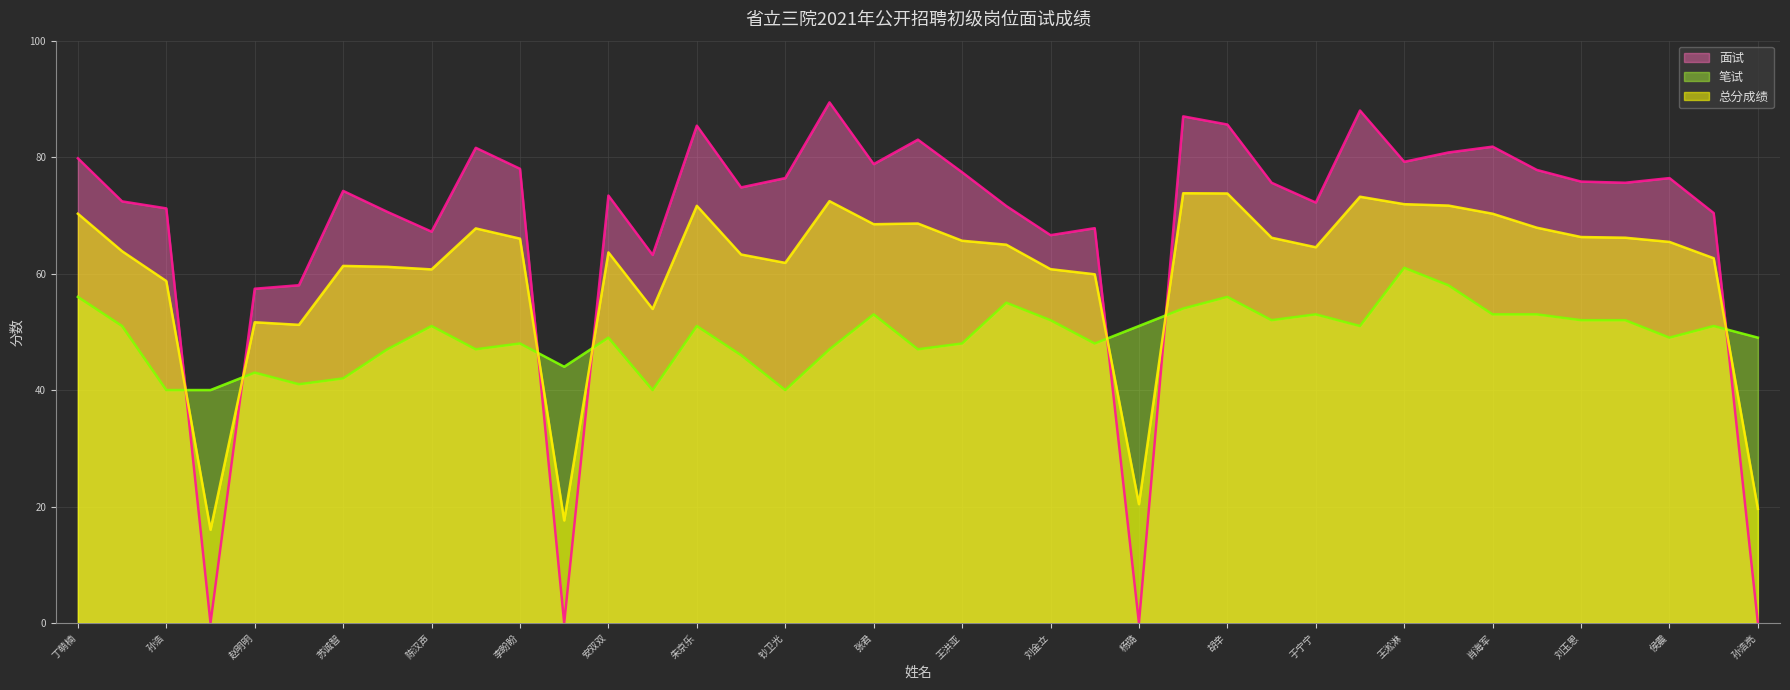

At which category does 总分成绩 reach its first local valley?

孙文娜